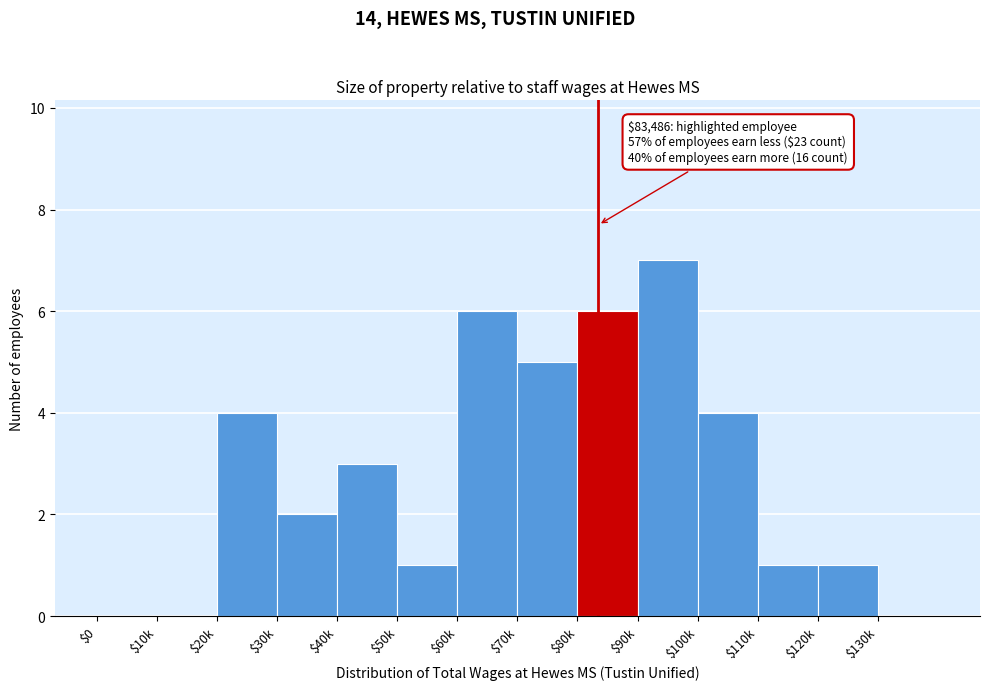

At which category does the chart reach its peak across all series?

$90k